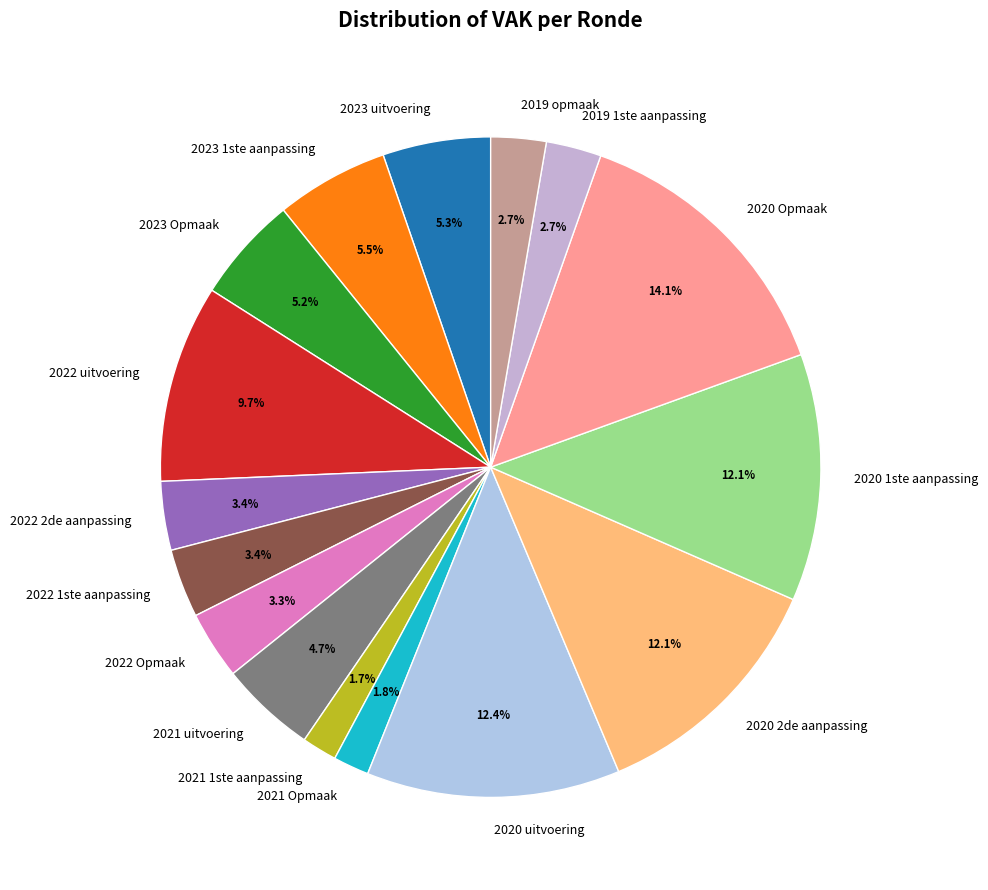

What percentage is the 2021 uitvoering slice, to the nearest percent?

5%